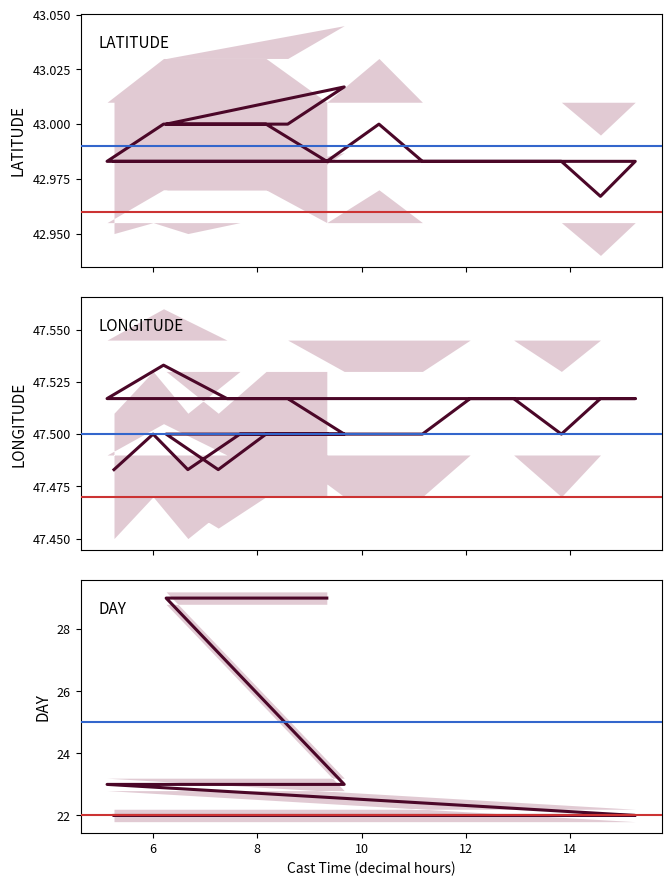

Does the chart display data point markers on the line(s)?

No